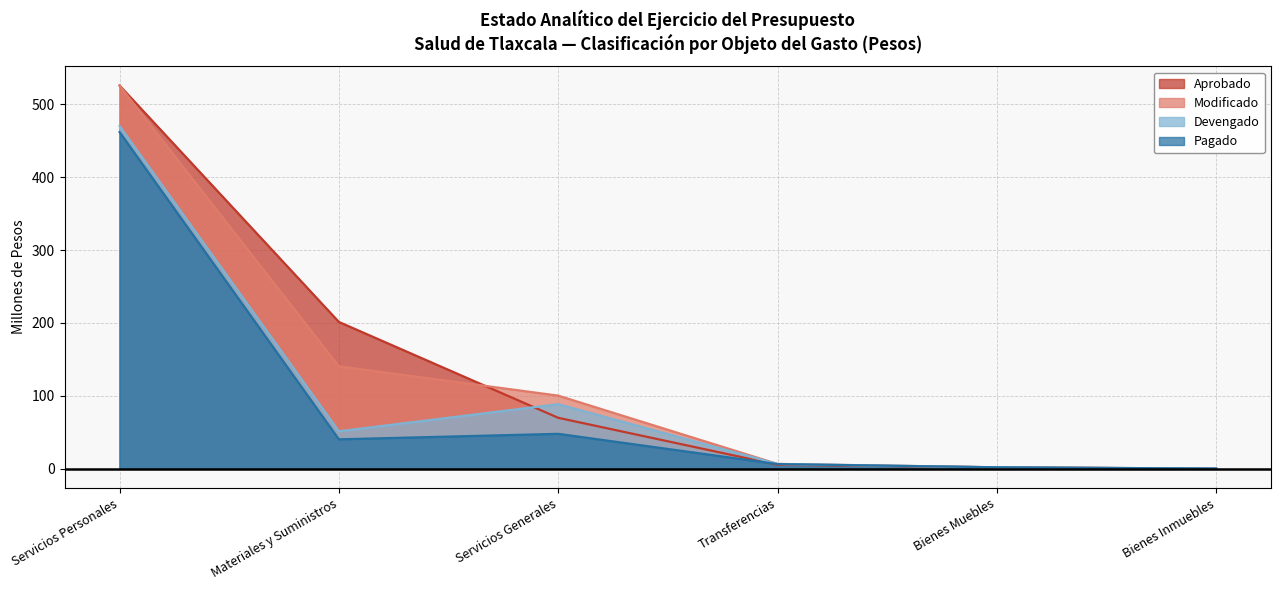

Count the number of categories in the chart.

6